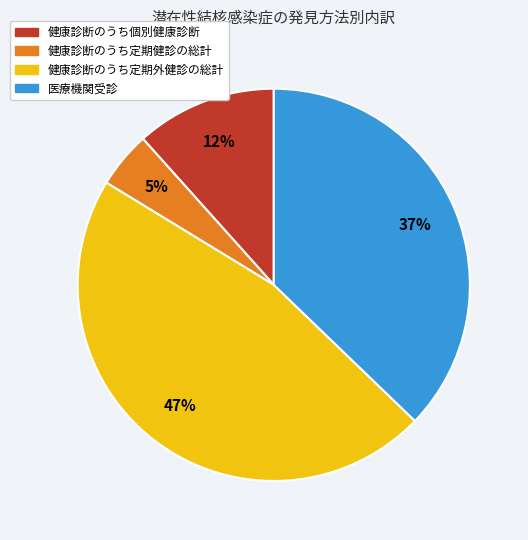

Does 健康診断のうち個別健康診断 represent more than half of the total?

No